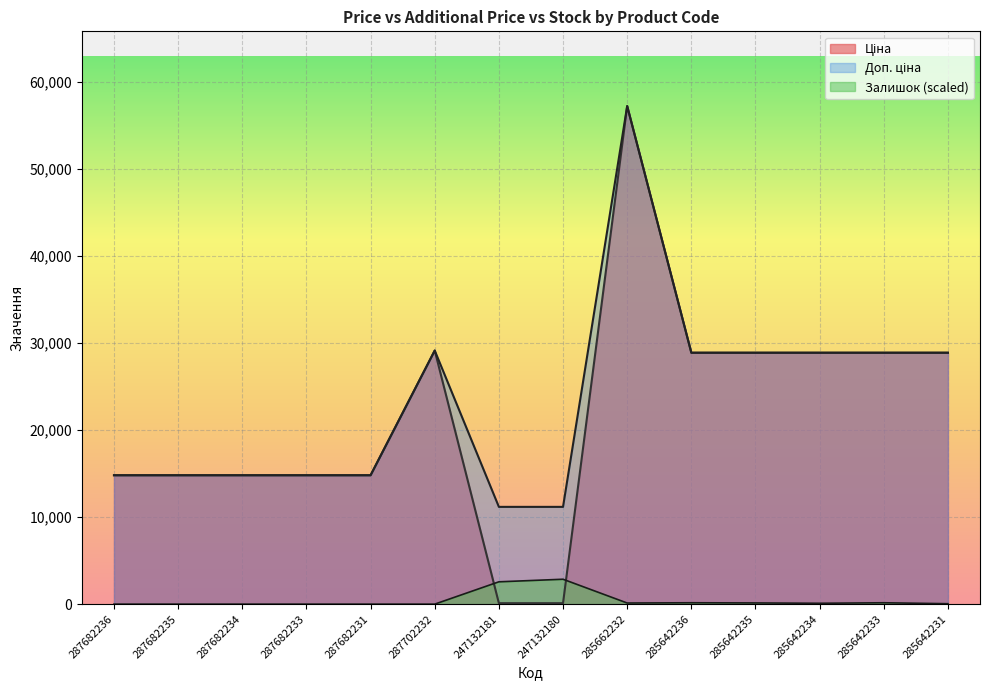

Which label corresponds to the largest value in the chart?

285662232